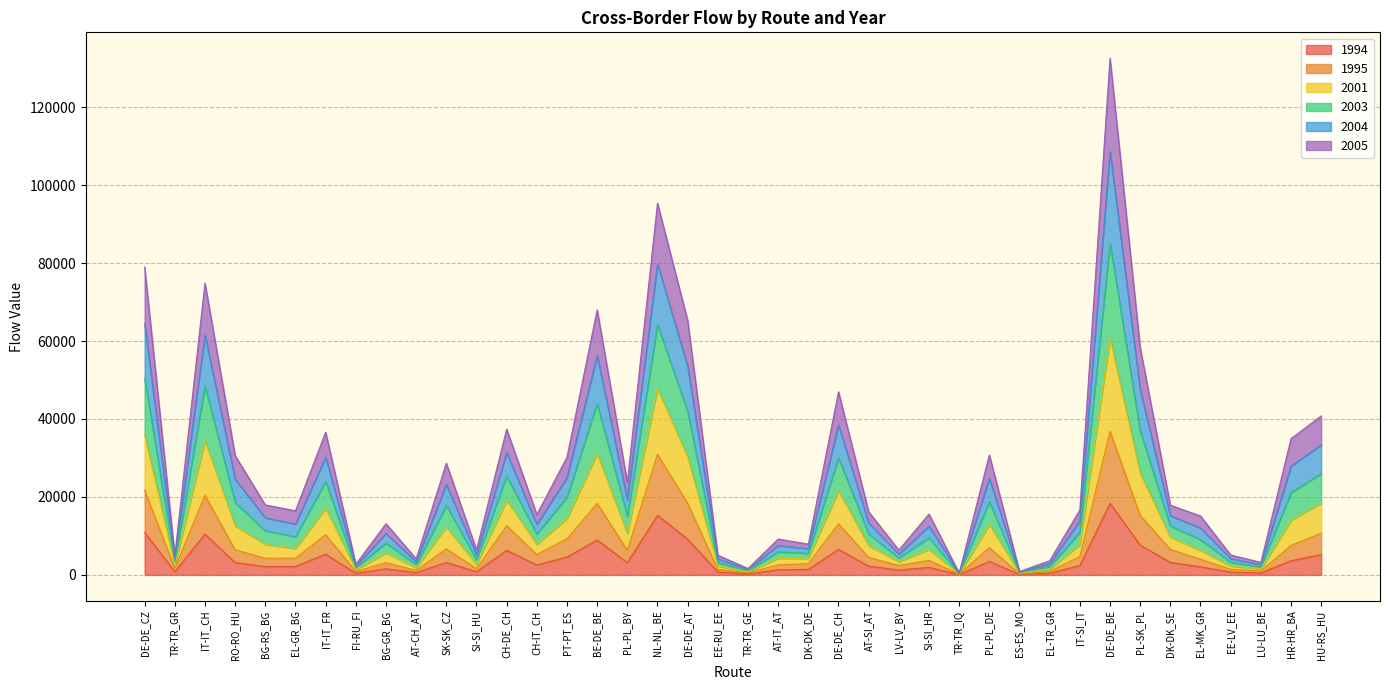

At which category is the sum across all series the highest?

DE-DE_BE